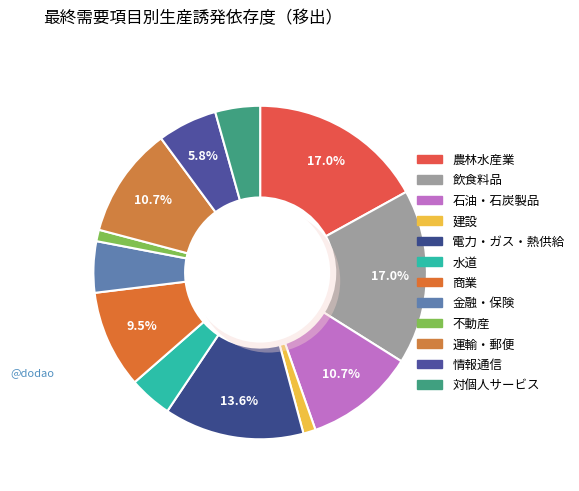

Which category has the biggest portion of the pie?

農林水産業